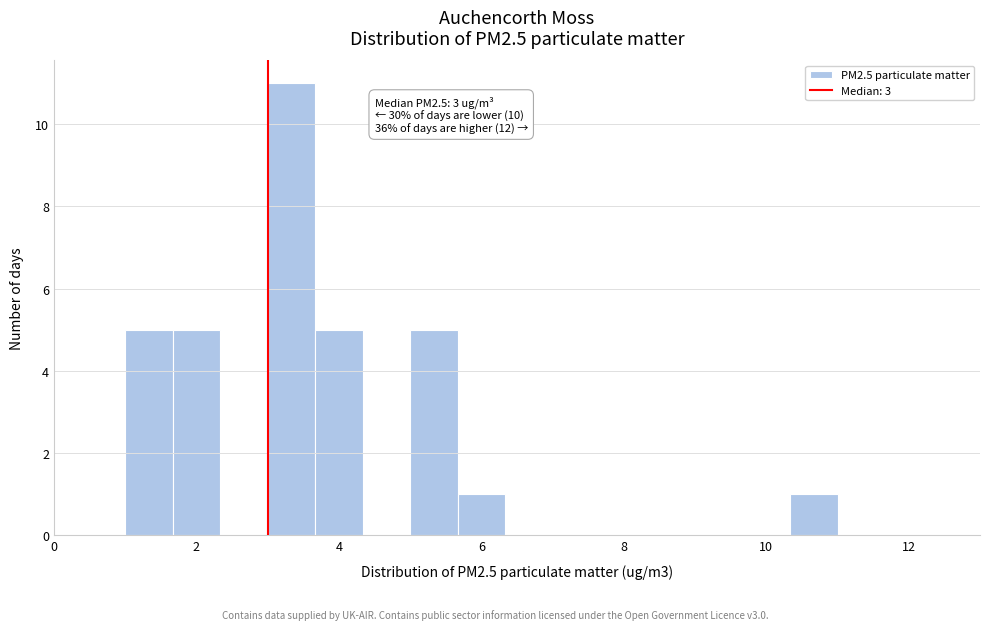

Around what value on the x-axis is the tallest bar? Give the approximate position of its centre, as read against the axis.

3.4